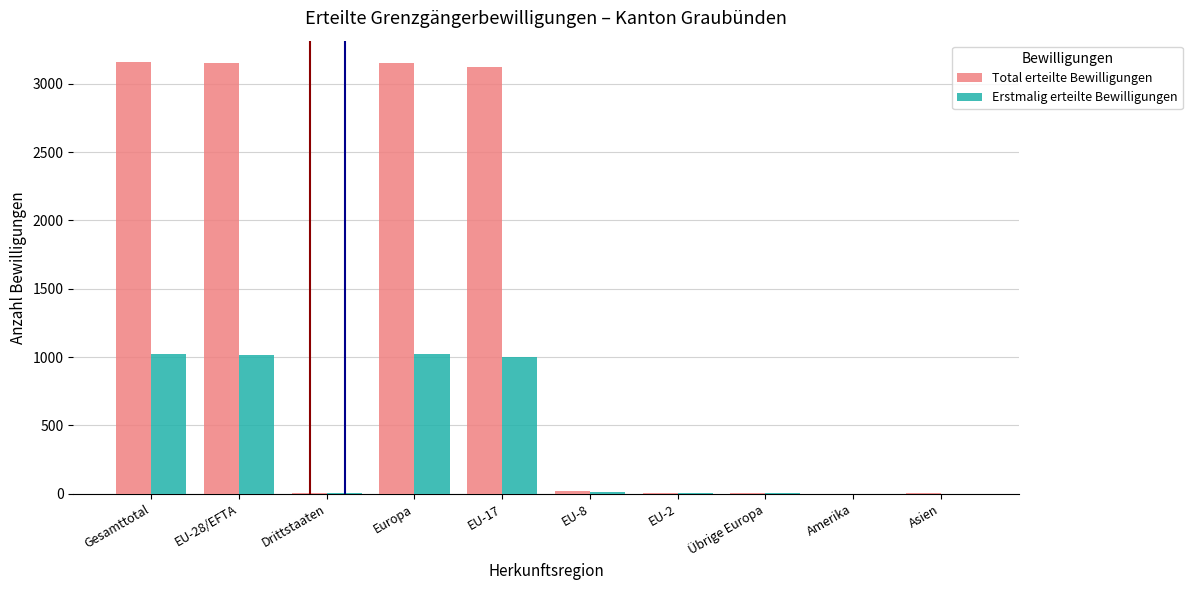

What is the total value across all series at Europa?

4175